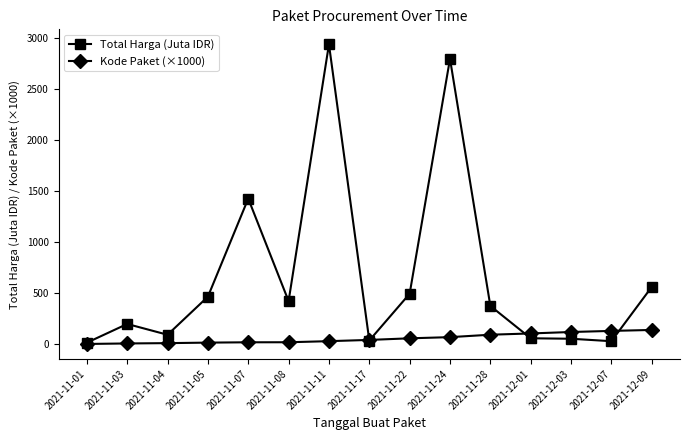

What is the label of the 4th point from the left?

2021-11-05